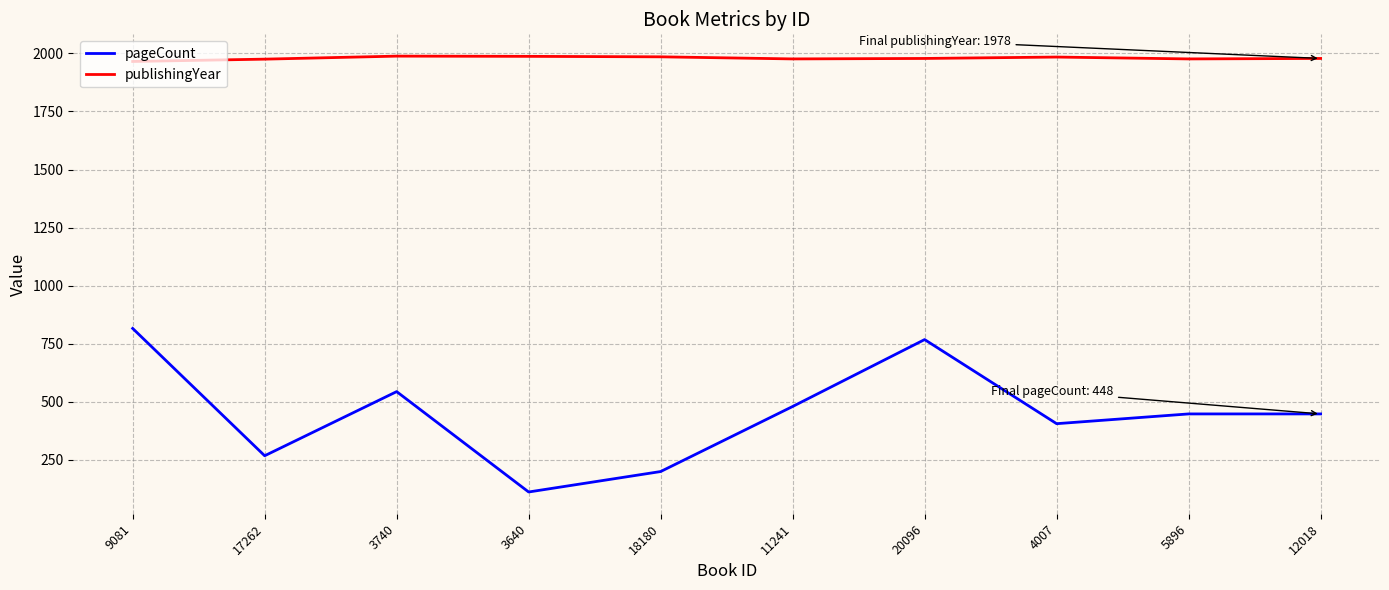

The value of publishingYear at 9081 is 1965. True or false?

True